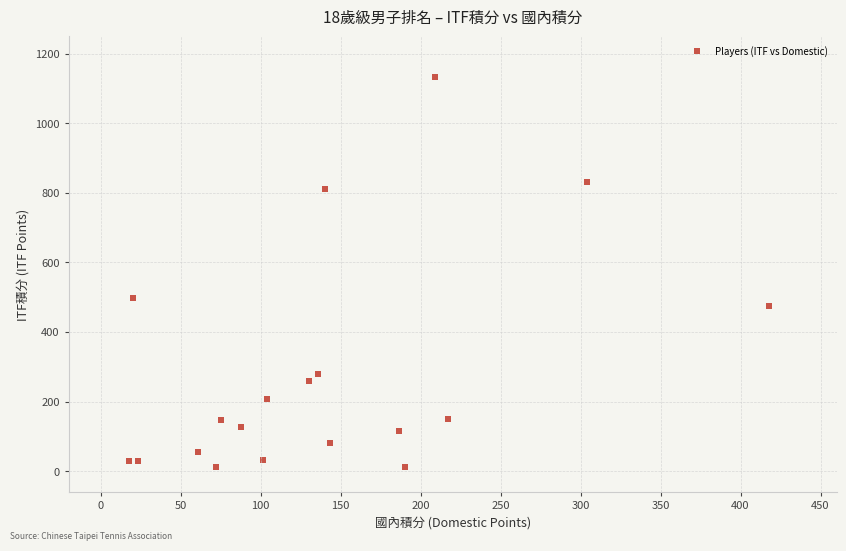

What is the range of Y values (max minus min)?

1120